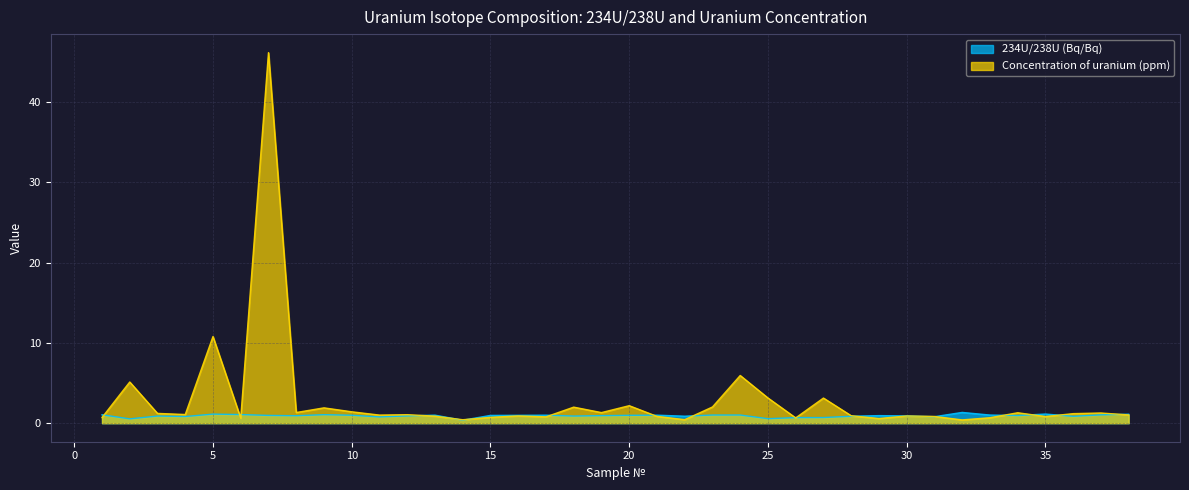

At how many categories does at least one series exceed 32?

1